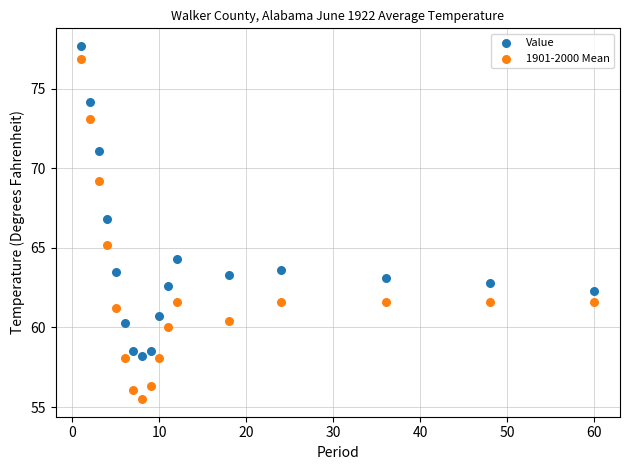

Which series has the largest Y range (max minus min)?

1901-2000 Mean